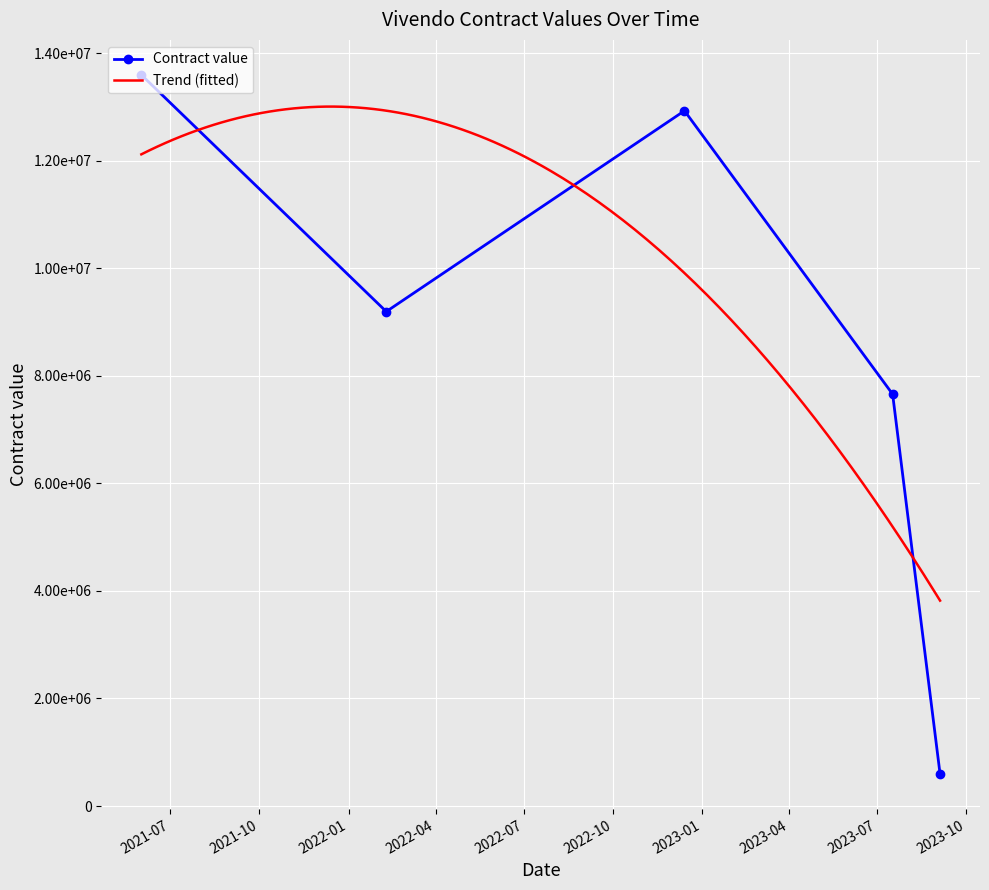

At which category does the data reach its first local peak?

2022-12-14